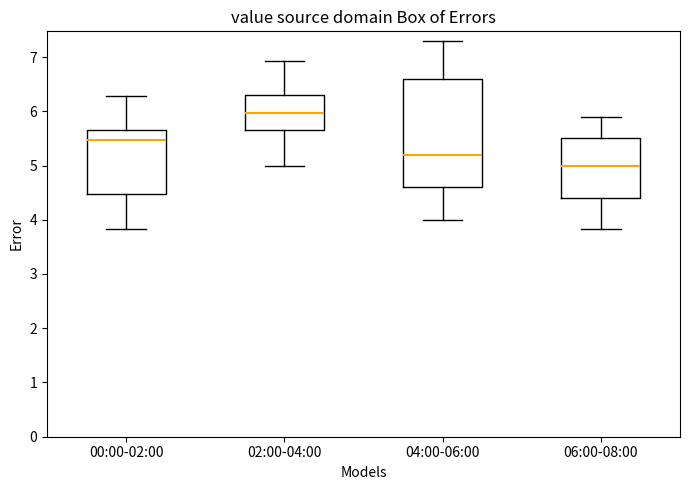

Reading left to right, read every box against the y-axis: the position of its median line, the range the box covers, and the ends of its whiskers. The values are not printed on the chart, so give them approximately, as read against the axis.

00:00-02:00: median 5.5, box 4.5 to 5.7, whiskers 3.8 to 6.3
02:00-04:00: median 6.0, box 5.7 to 6.3, whiskers 5.0 to 6.9
04:00-06:00: median 5.2, box 4.6 to 6.6, whiskers 4.0 to 7.3
06:00-08:00: median 5.0, box 4.4 to 5.5, whiskers 3.8 to 5.9